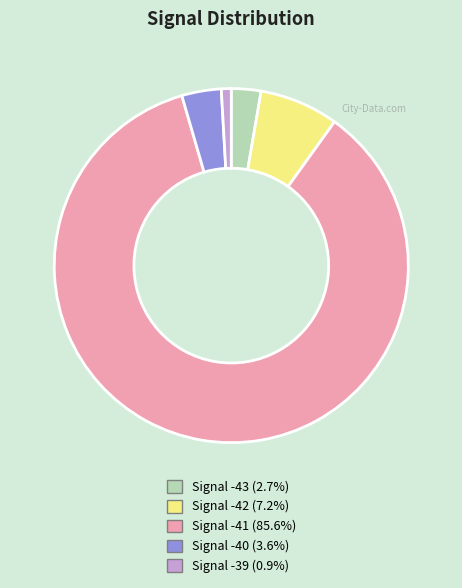

Is there any slice that represents more than half of the pie?

Yes